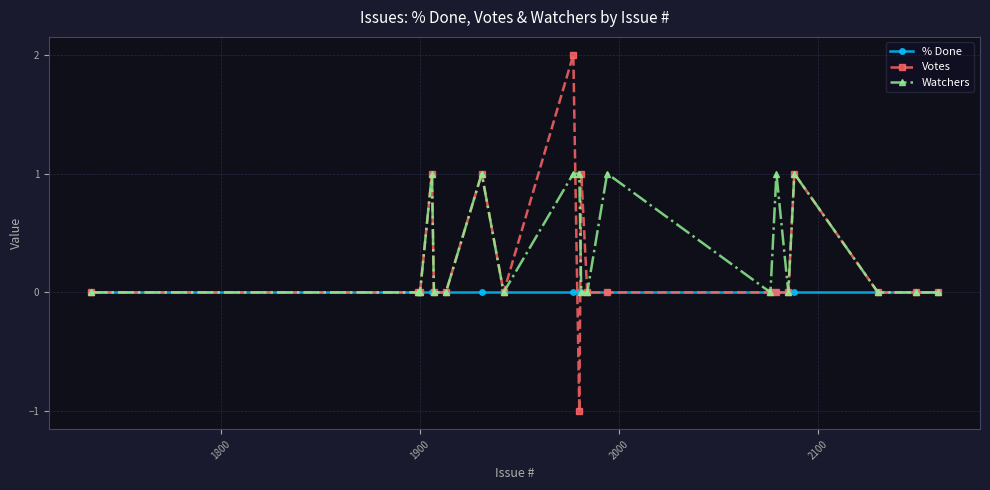

List the series in order of their overall mean, highest first.

Watchers, Votes, % Done